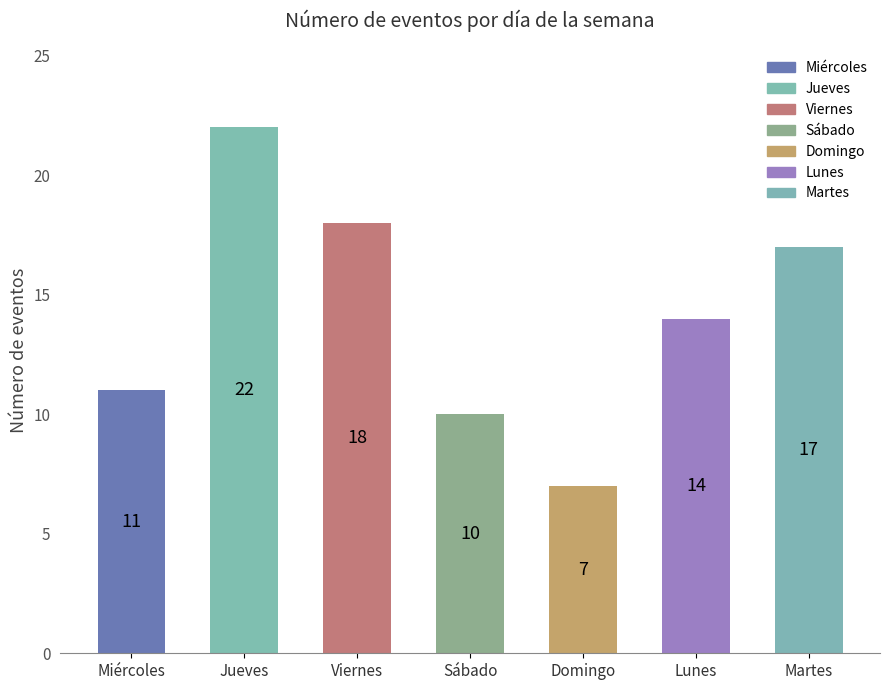

How many series are shown in this chart?

1